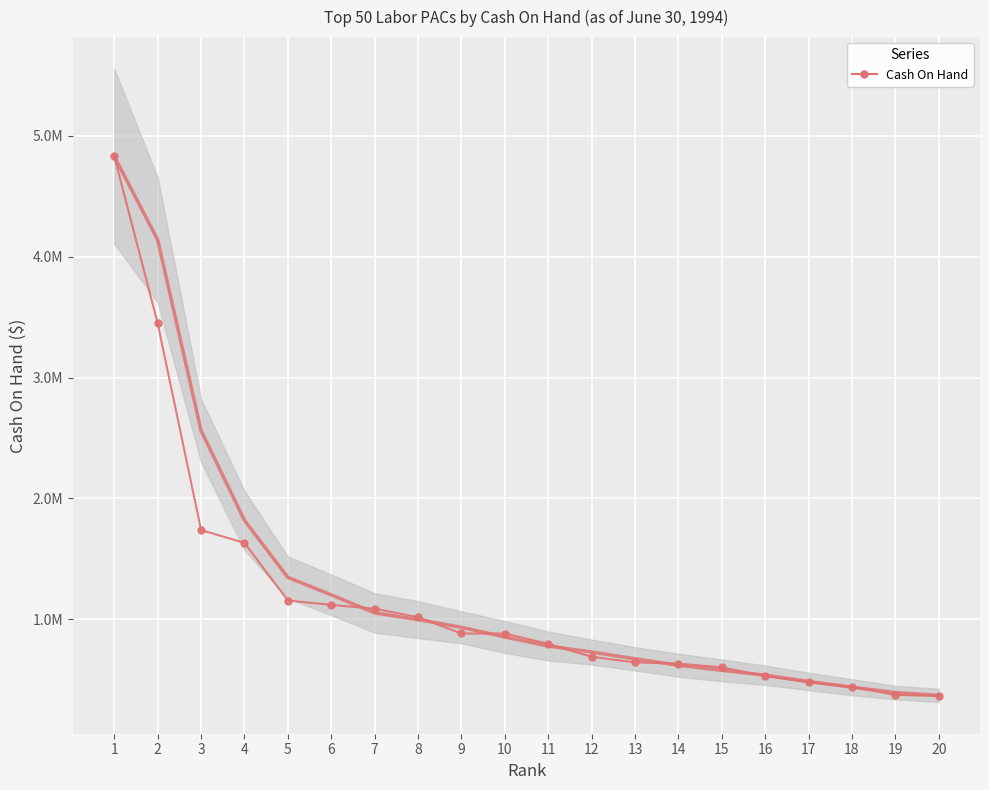

List the labels in order of value, smallest first.

20, 19, 18, 17, 16, 15, 14, 13, 12, 11, 10, 9, 8, 7, 6, 5, 4, 3, 2, 1